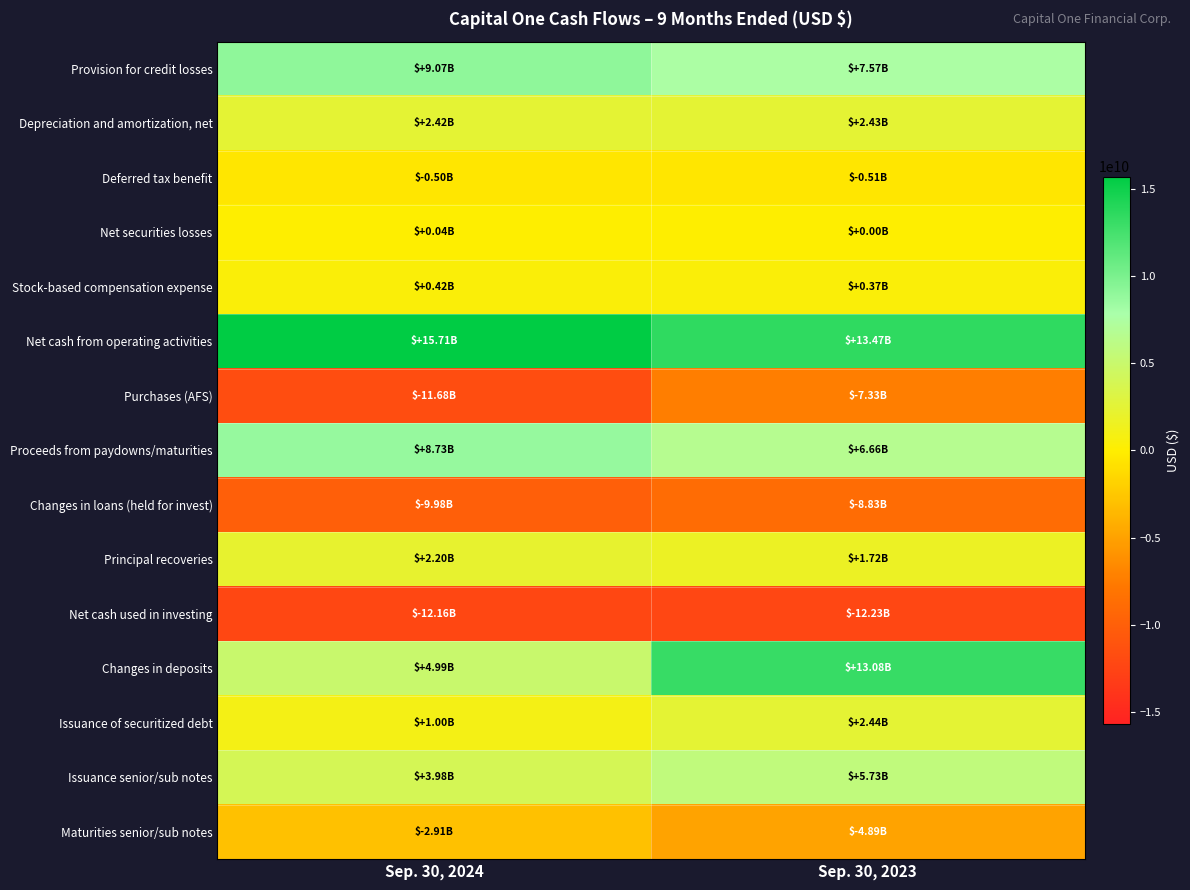

What is the total value across all series at Sep. 30, 2024?

11332000000